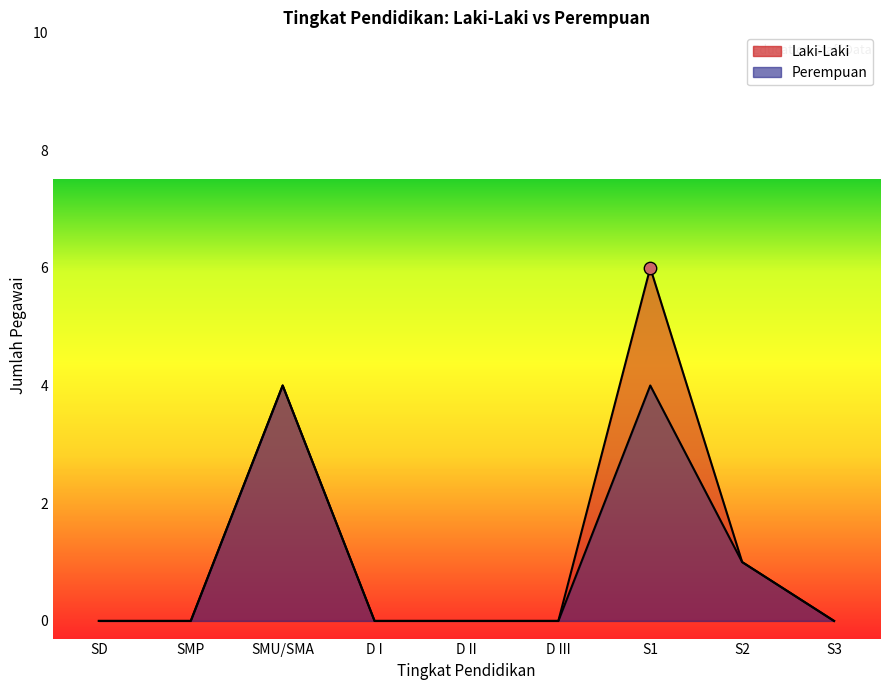

Which series reaches the minimum Y coordinate?

Laki-Laki